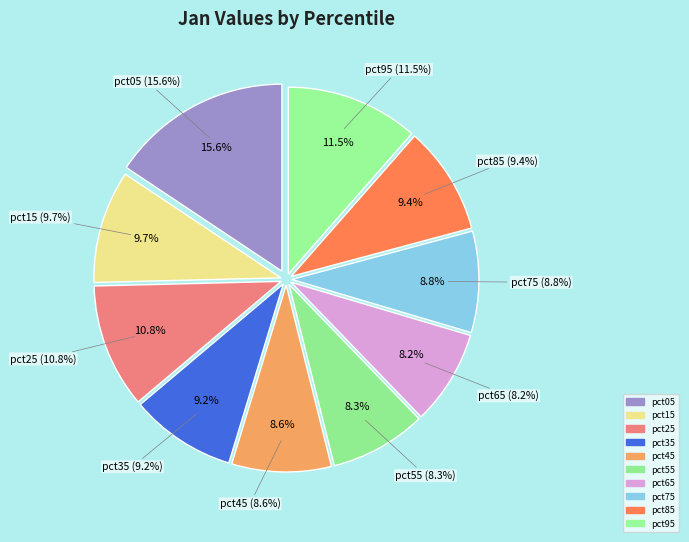

To the nearest percent, what is the difference between the pct55 and pct05 slice percentages?

7%